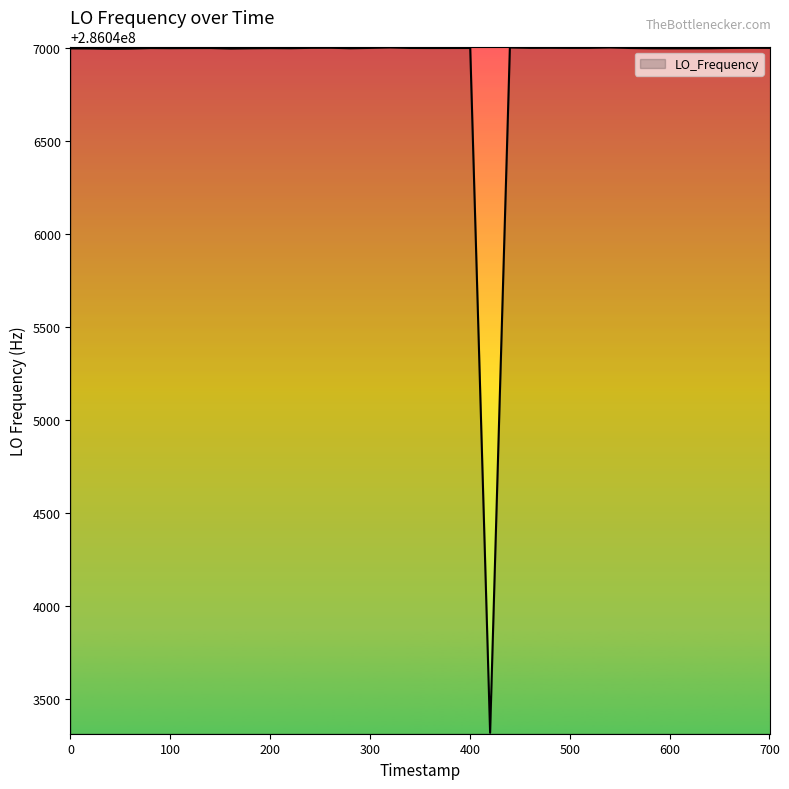

What is the greatest value displayed?

286047002.8